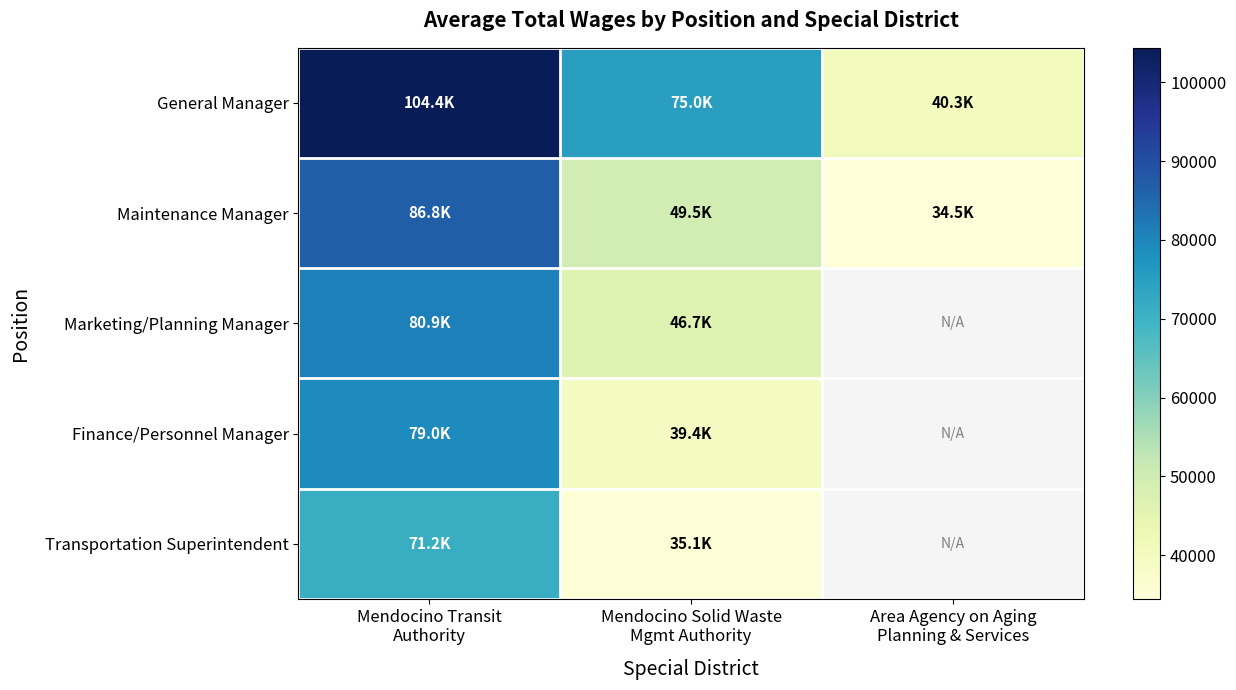

At which category is the sum across all series the highest?

Mendocino Transit
Authority